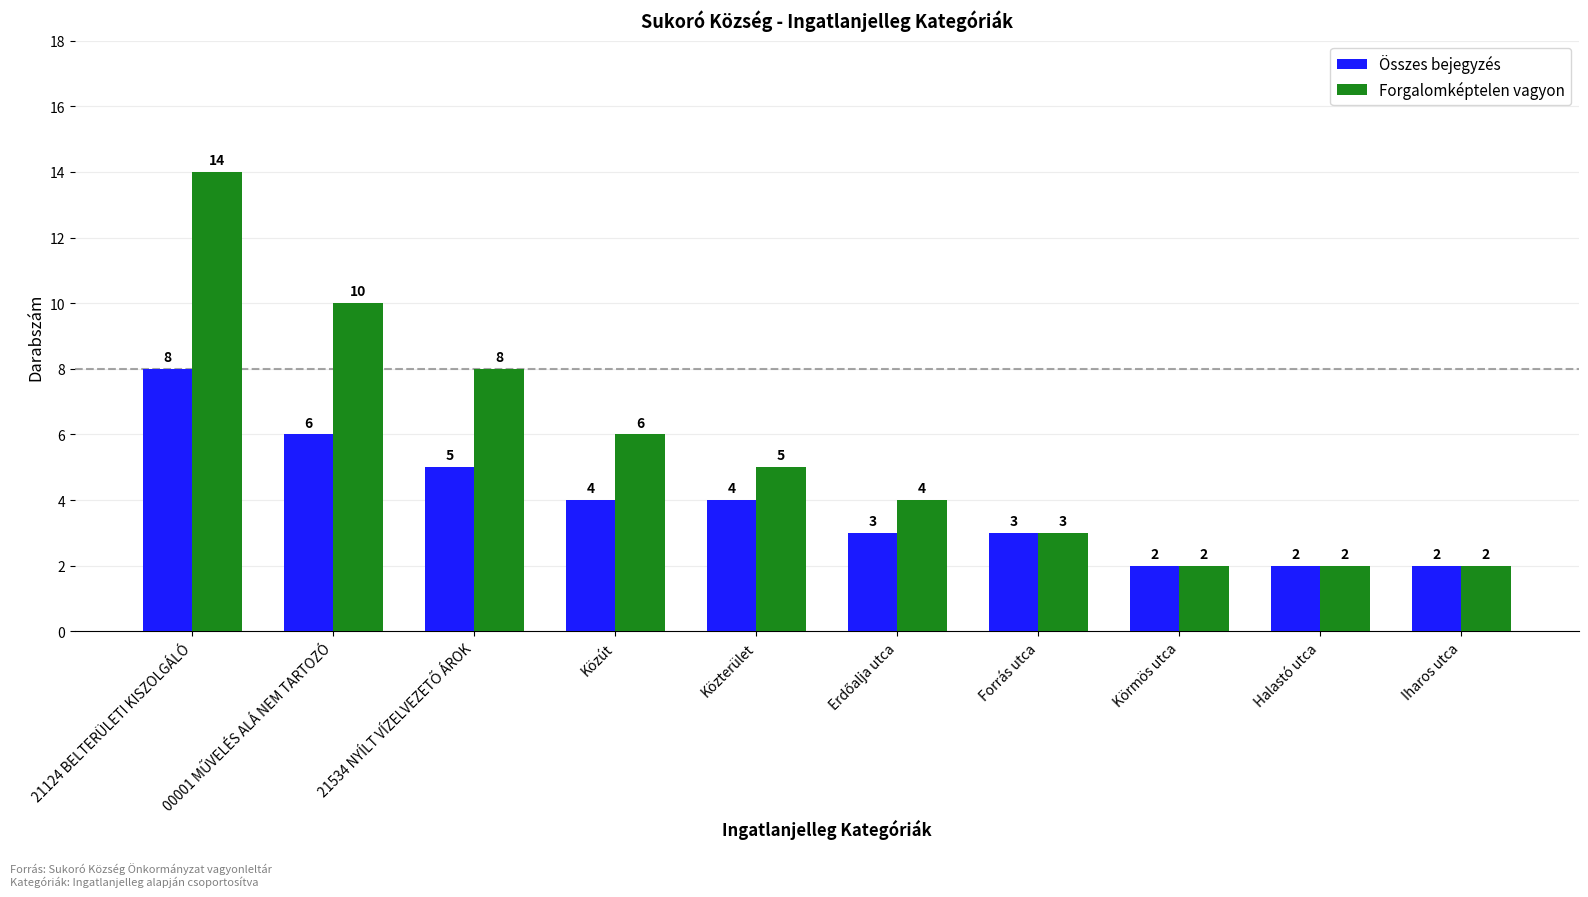

What is the label of the 5th bar from the left?

Közterület